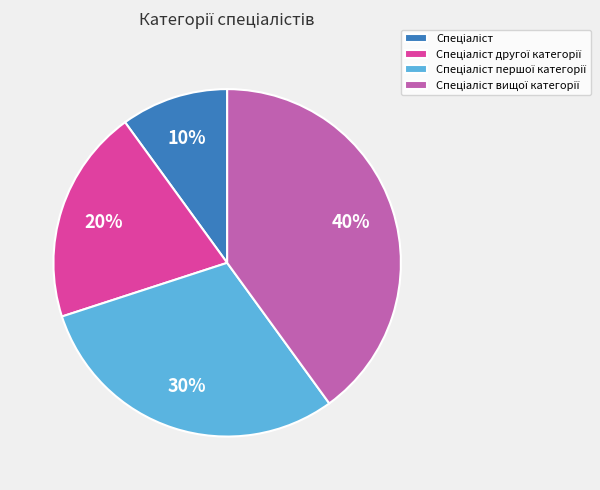

To the nearest percent, what is the average slice percentage?

25%